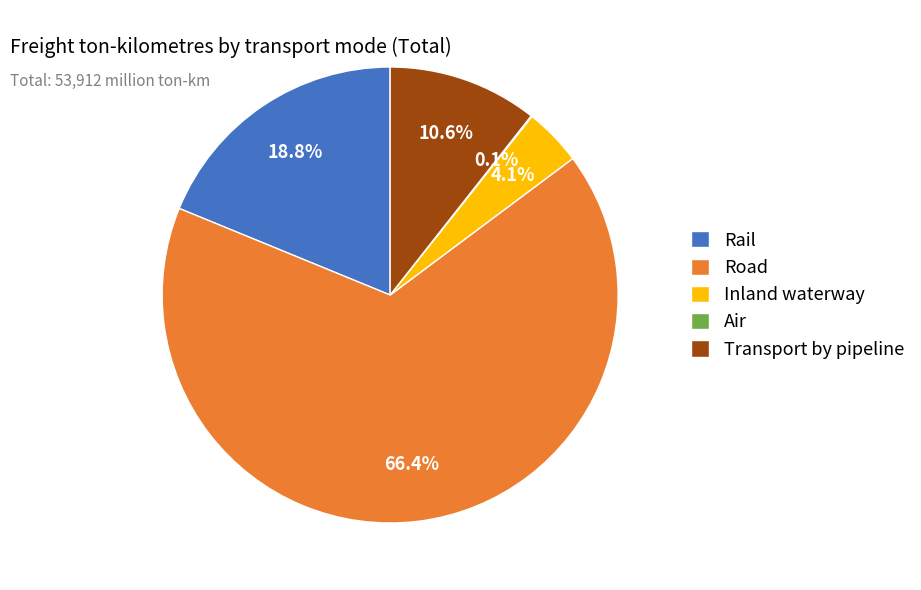

Which category has the biggest portion of the pie?

Road